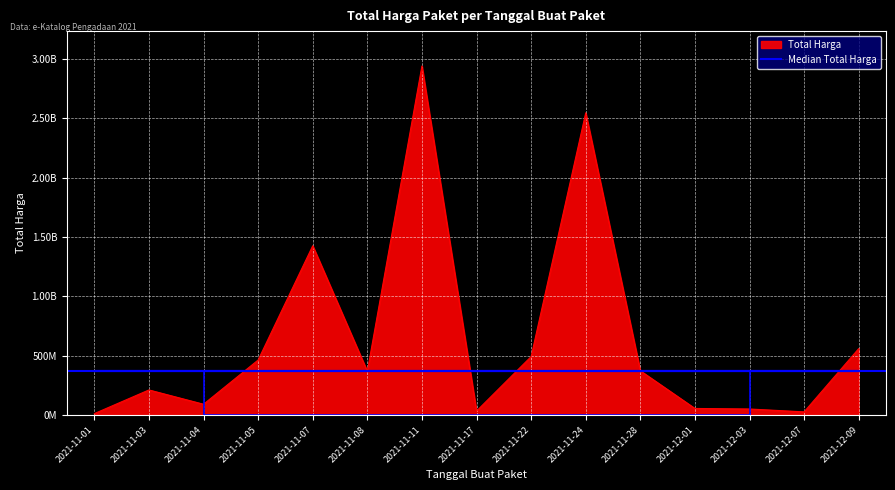

Is it true that the value at 2021-11-03 is 355615051?

False